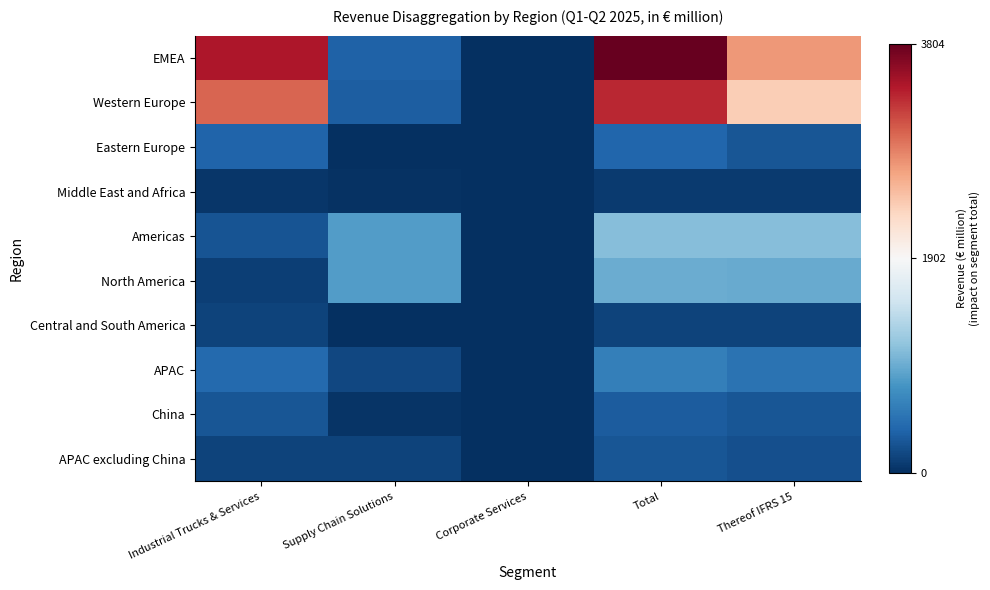

Which series has the largest range (max minus min)?

EMEA